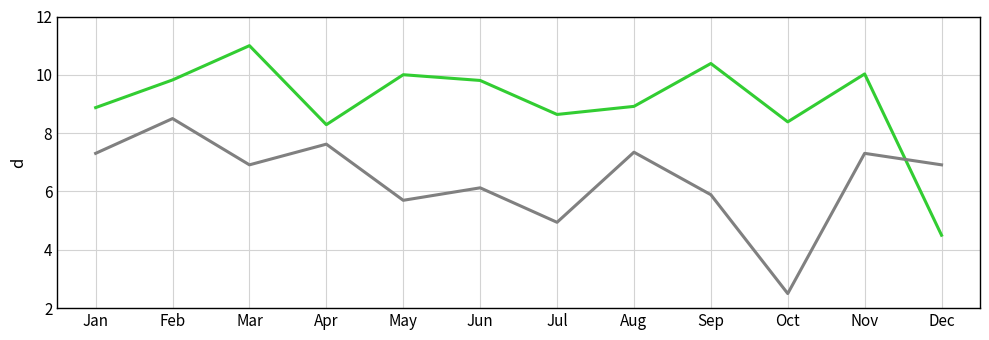

At which category is the sum across all series the highest?

Feb